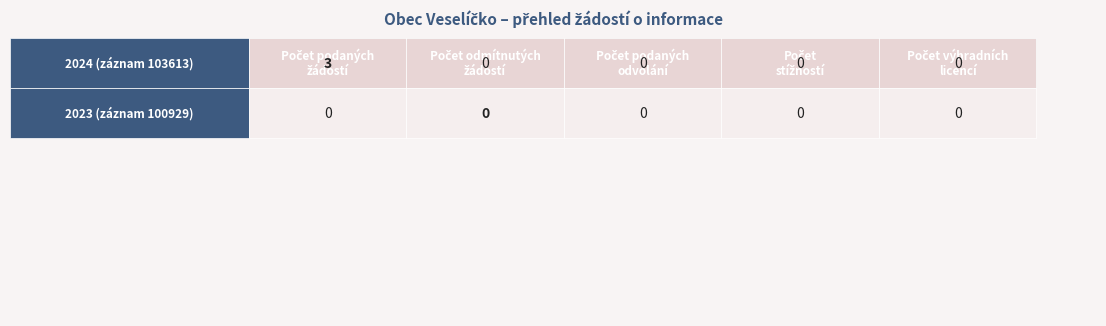

Is the value of Počet odmítnutých žádostí o informace at 0 greater than the value of Počet stížností podaných podle § 16a at 1?

No